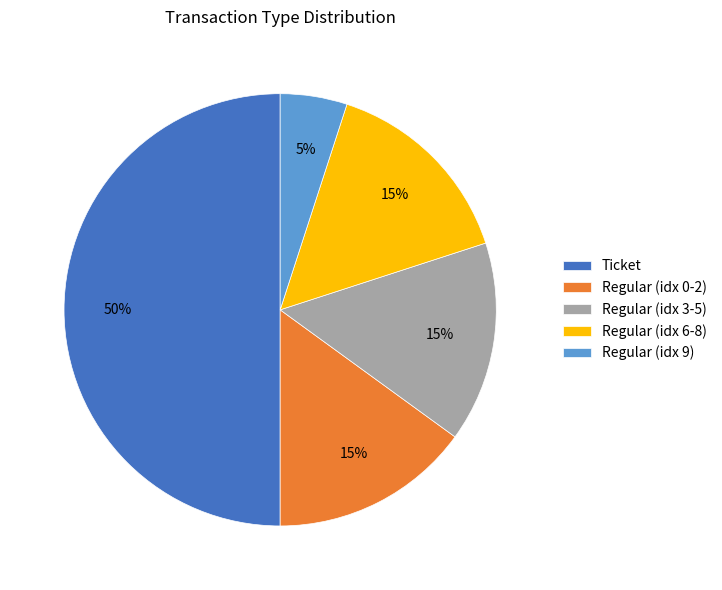

Do Ticket and Regular (idx 3-5) together represent more than half of the pie?

Yes